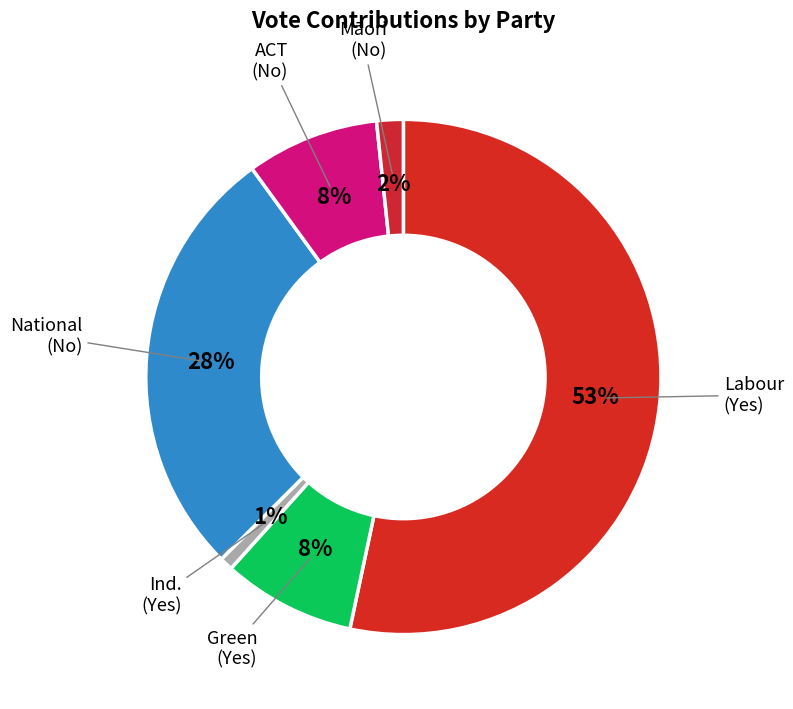

Between Ind. (Yes) and National (No), which is larger?

National (No)